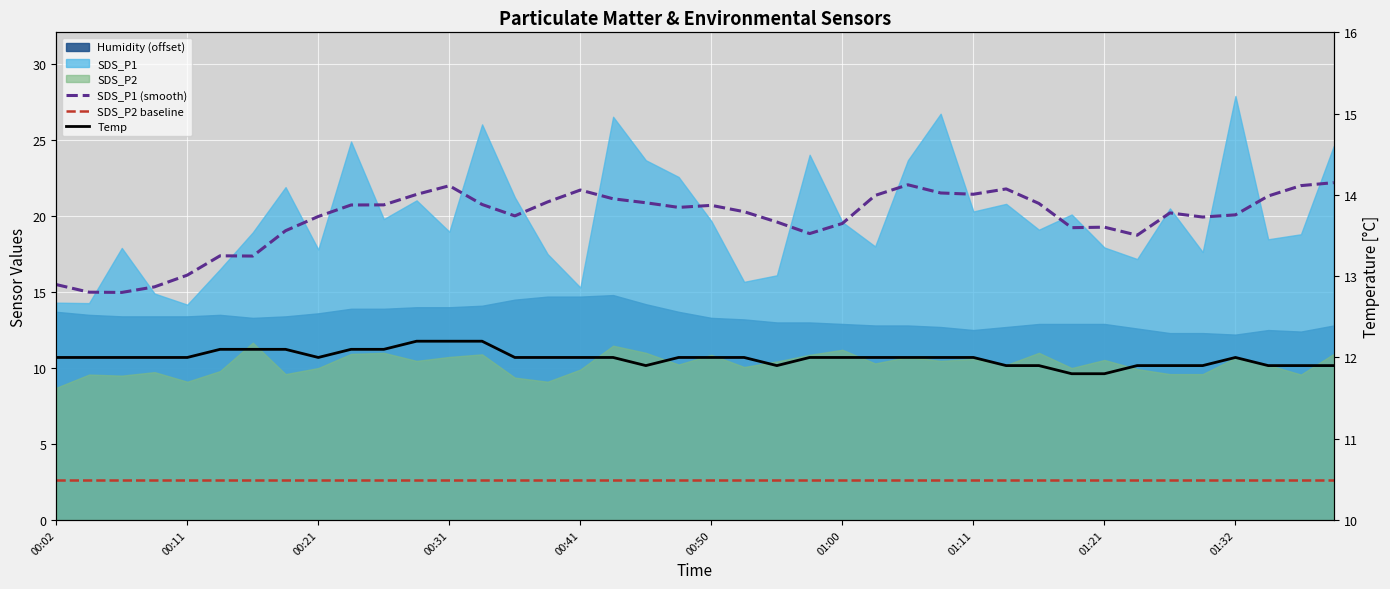

Which series changed the most between 00:21 and 30?

SDS_P1 (smooth)